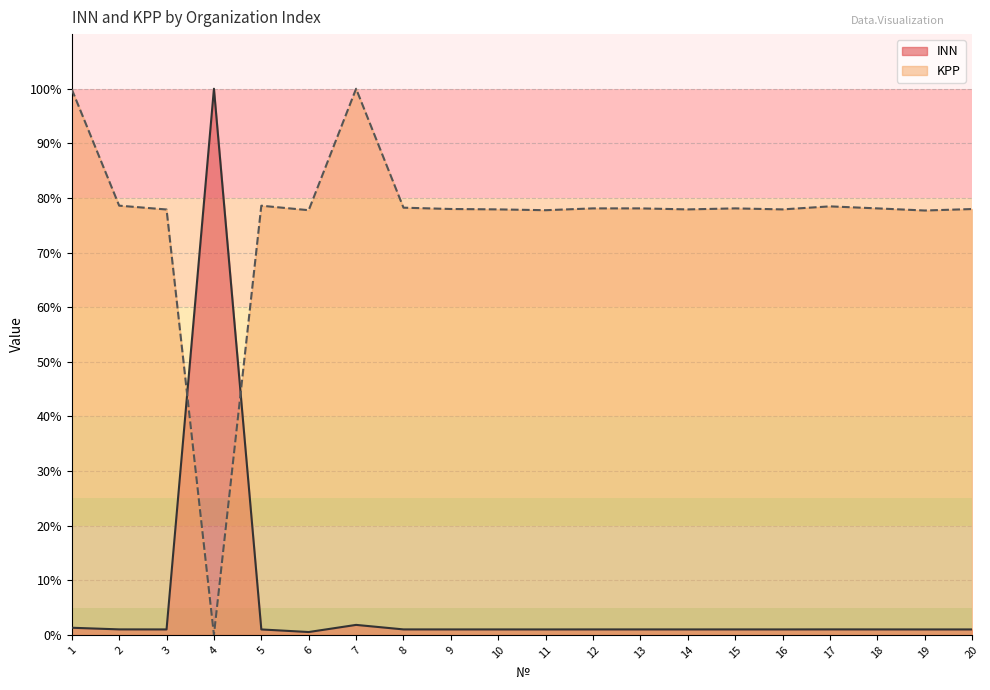

What is the average value of the INN series?

6.0